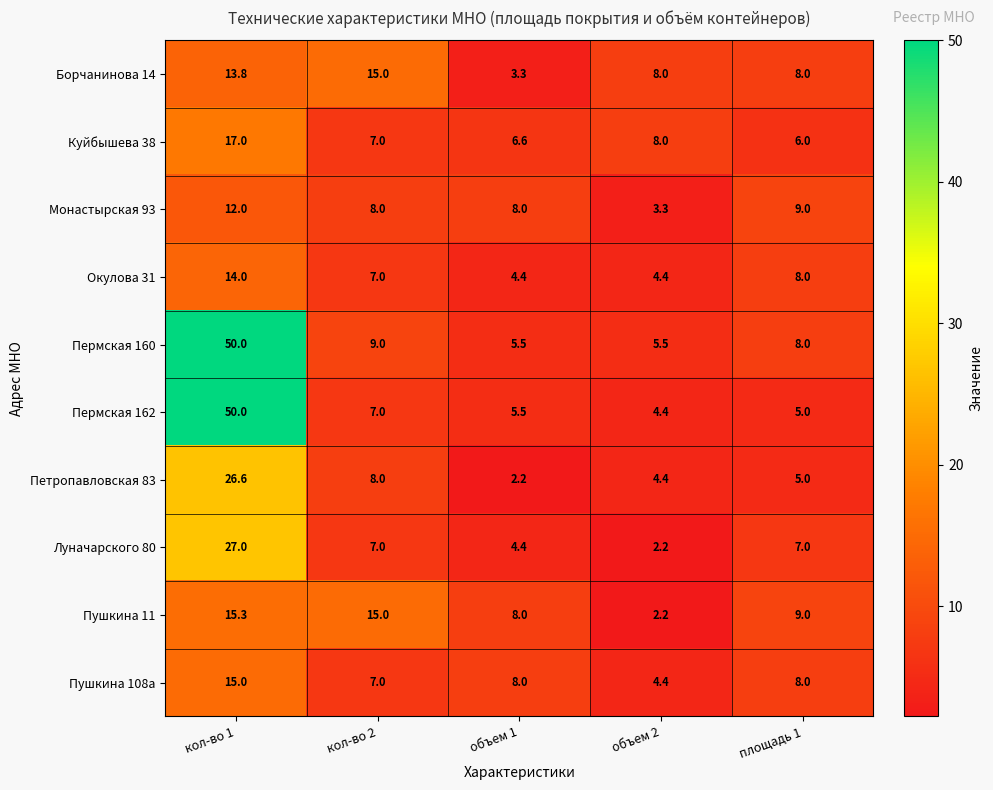

Which category has the lowest value in the Монастырская 93 series?

объем 2